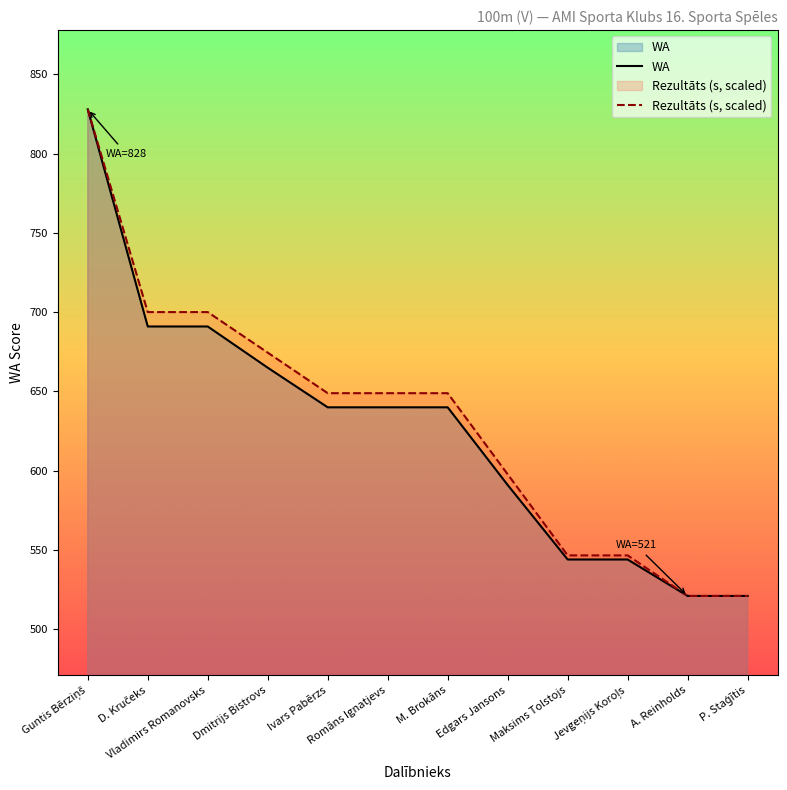

Read the WA value at Ivars Pabērzs.

640.0